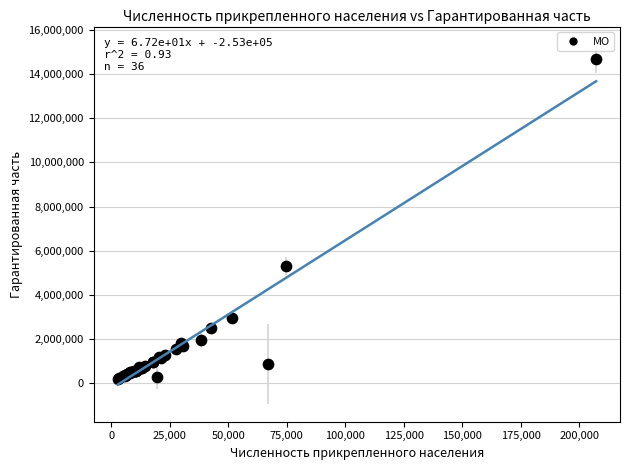

What Y value in the scatter plot is closest to 7447099?

5326976